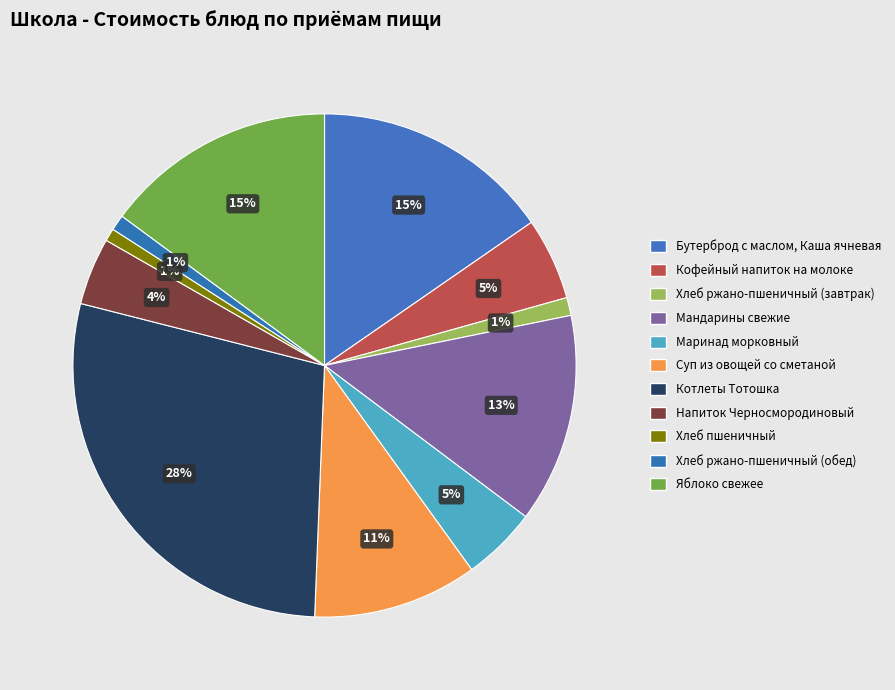

Which category has the biggest portion of the pie?

Котлеты Тотошка